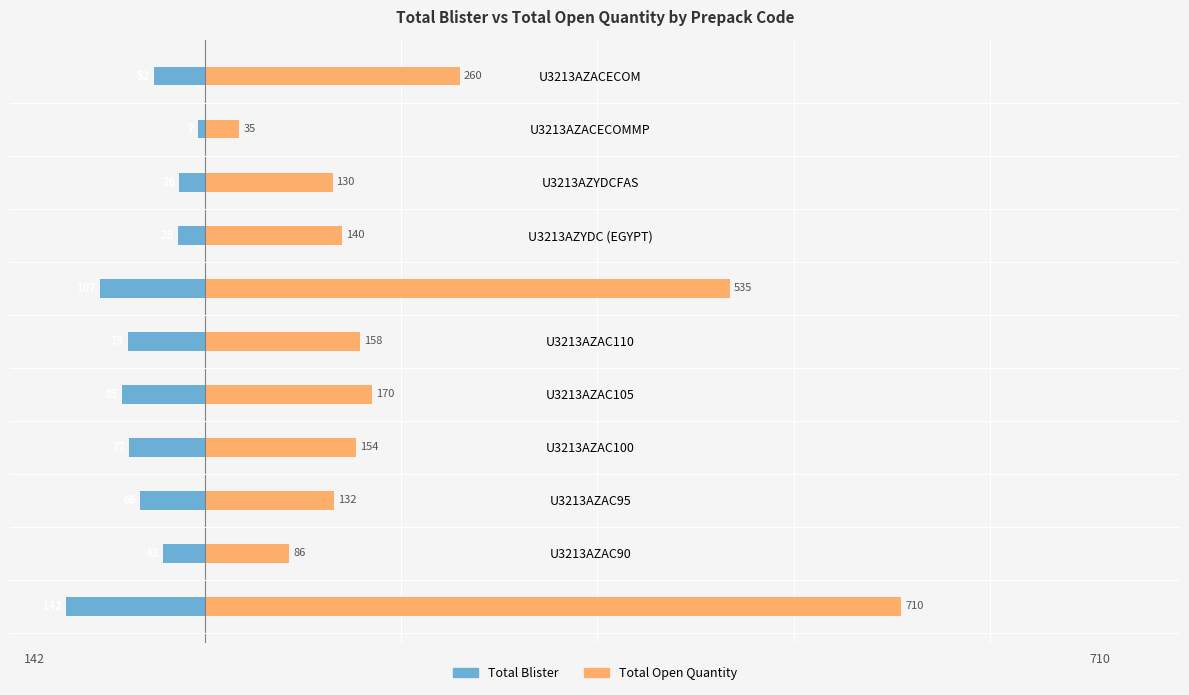

List the labels in order of Total Blister value, largest first.

U3213AZACECOMMP, U3213AZYDCFAS, U3213AZYDC (EGYPT), U3213AZAC90, U3213AZACECOM, U3213AZAC95, U3213AZAC100, U3213AZAC110, U3213AZAC105, U3213AZYDC (IRAQ), U3213AZAC